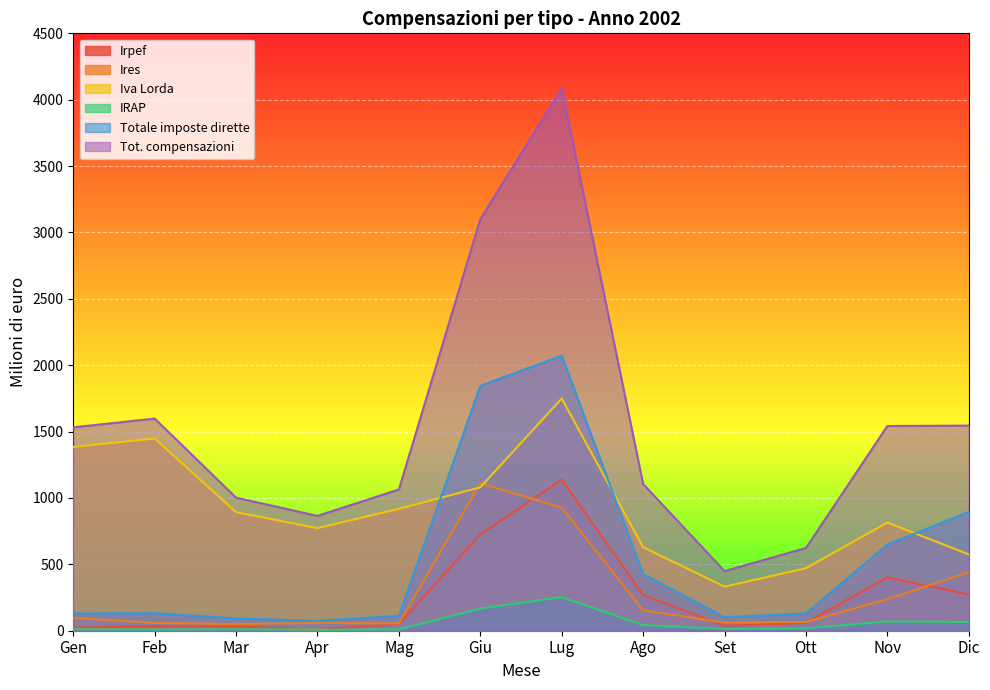

Reading right to left, list all the values displayed in this chart.

Irpef: 272	403	59	37	269	1139	726	51	9	31	35	23
Ires: 441	238	66	61	154	927	1111	55	59	50	59	96
Iva Lorda: 575	815	471	332	629	1749	1080	918	773	893	1448	1384
IRAP: 66	69	18	13	43	253	167	10	8	11	9	11
Totale imposte dirette: 894	649	131	102	427	2072	1844	112	74	93	132	130
Tot. compensazioni: 1545	1542	623	449	1105	4086	3100	1064	865	1002	1598	1532